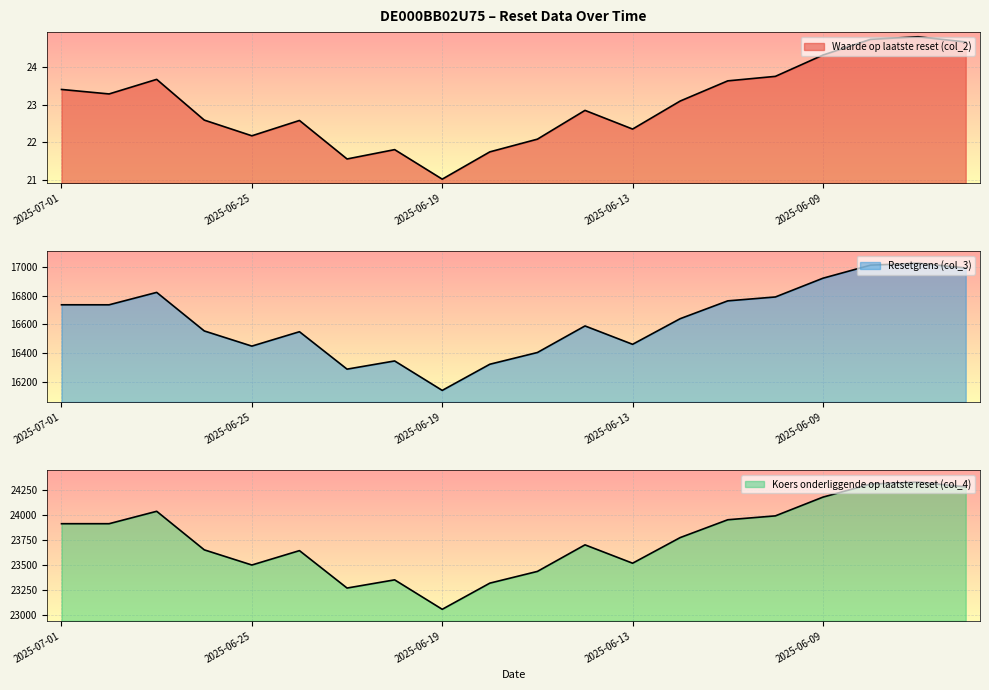

Reading right to left, list all the values displayed in this chart.

Waarde op laatste reset (col_2): 2025-06-04=24.7	2025-06-05=24.8	2025-06-06=24.8	2025-06-09=24.3	2025-06-10=23.8	2025-06-11=23.6	2025-06-12=23.1	2025-06-13=22.4	2025-06-16=22.9	2025-06-17=22.1	2025-06-18=21.7	2025-06-19=21.0	2025-06-20=21.8	2025-06-23=21.6	2025-06-24=22.6	2025-06-25=22.2	2025-06-26=22.6	2025-06-27=23.7	2025-06-30=23.3	2025-07-01=23.4
Resetgrens (col_3): 2025-06-04=16993.5	2025-06-05=17026.5	2025-06-06=17013.1	2025-06-09=16922.0	2025-06-10=16791.3	2025-06-11=16764.2	2025-06-12=16640.0	2025-06-13=16461.4	2025-06-16=16589.4	2025-06-17=16404.3	2025-06-18=16322.5	2025-06-19=16140.2	2025-06-20=16345.4	2025-06-23=16288.3	2025-06-24=16549.1	2025-06-25=16448.8	2025-06-26=16554.5	2025-06-27=16823.3	2025-06-30=16736.7	2025-07-01=16736.9
Koers onderliggende op laatste reset (col_4): 2025-06-04=24276.5	2025-06-05=24323.6	2025-06-06=24304.5	2025-06-09=24174.3	2025-06-10=23987.6	2025-06-11=23948.9	2025-06-12=23771.5	2025-06-13=23516.2	2025-06-16=23699.1	2025-06-17=23434.7	2025-06-18=23317.8	2025-06-19=23057.4	2025-06-20=23350.5	2025-06-23=23269.0	2025-06-24=23641.6	2025-06-25=23498.3	2025-06-26=23649.3	2025-06-27=24033.2	2025-06-30=23909.6	2025-07-01=23909.6